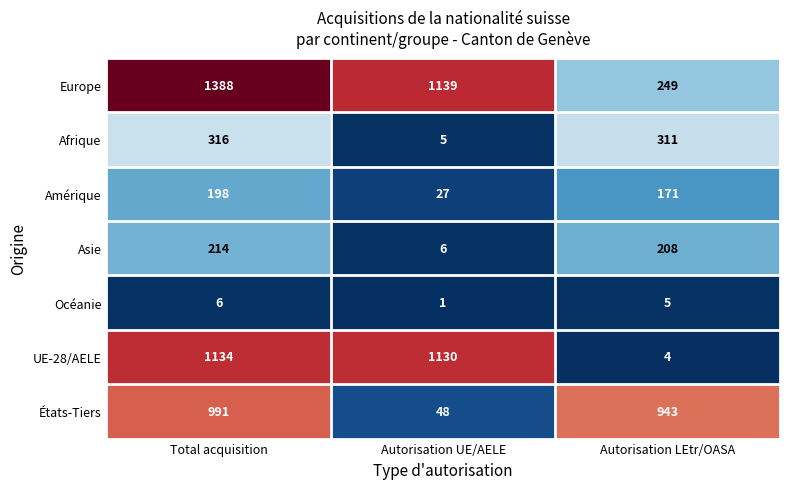

Rank the series by their maximum value, from lowest to highest.

Océanie, Amérique, Asie, Afrique, États-Tiers, UE-28/AELE, Europe